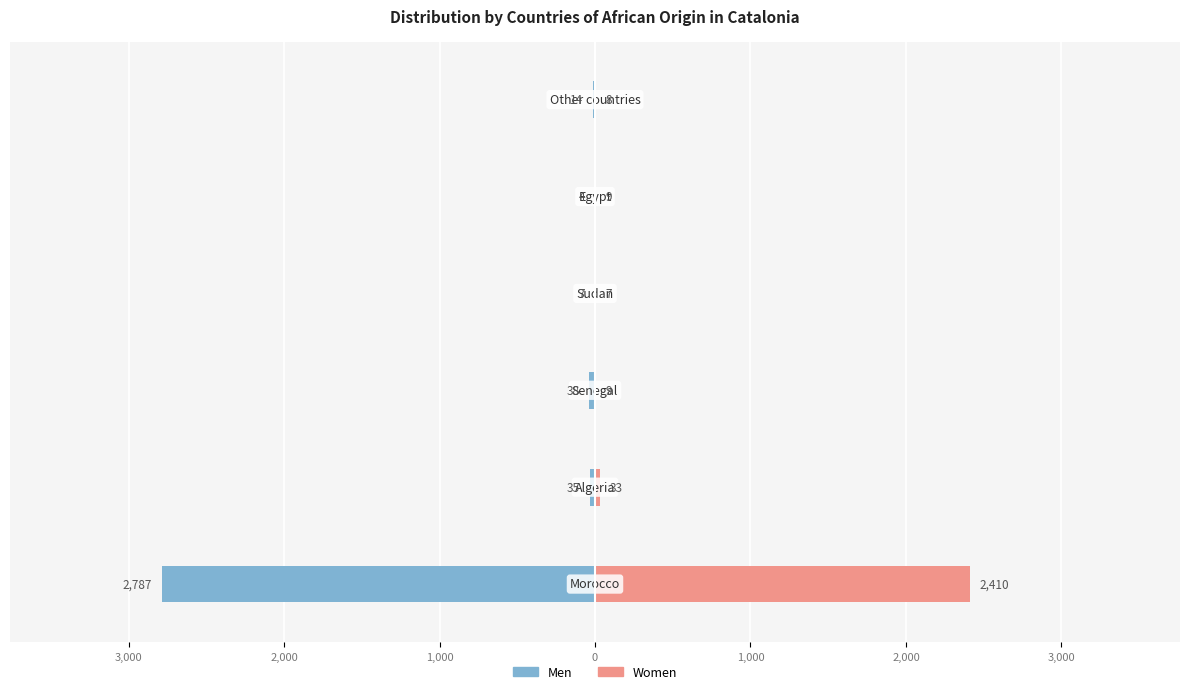

How many bars are there in each group?

2